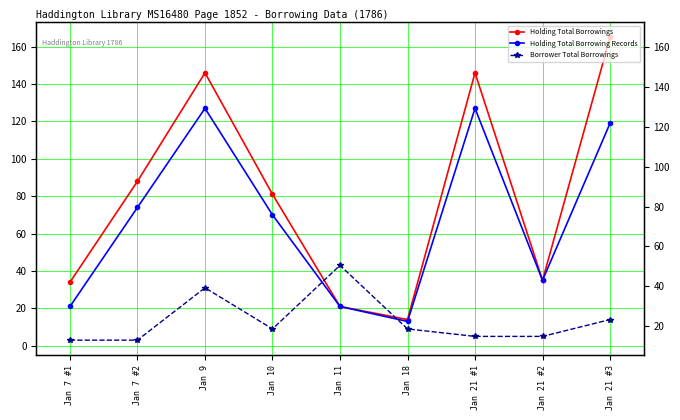

How many values in the Holding Total Borrowings series exceed 81?

4